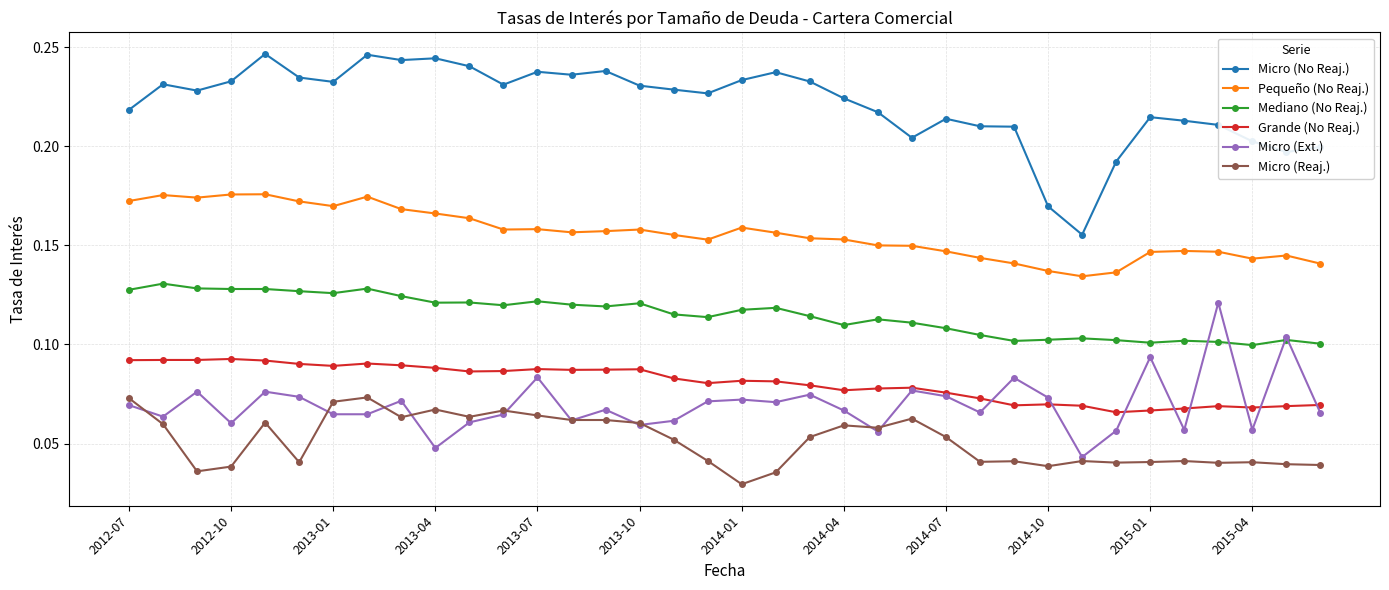

At how many categories does at least one series exceed 0?

36